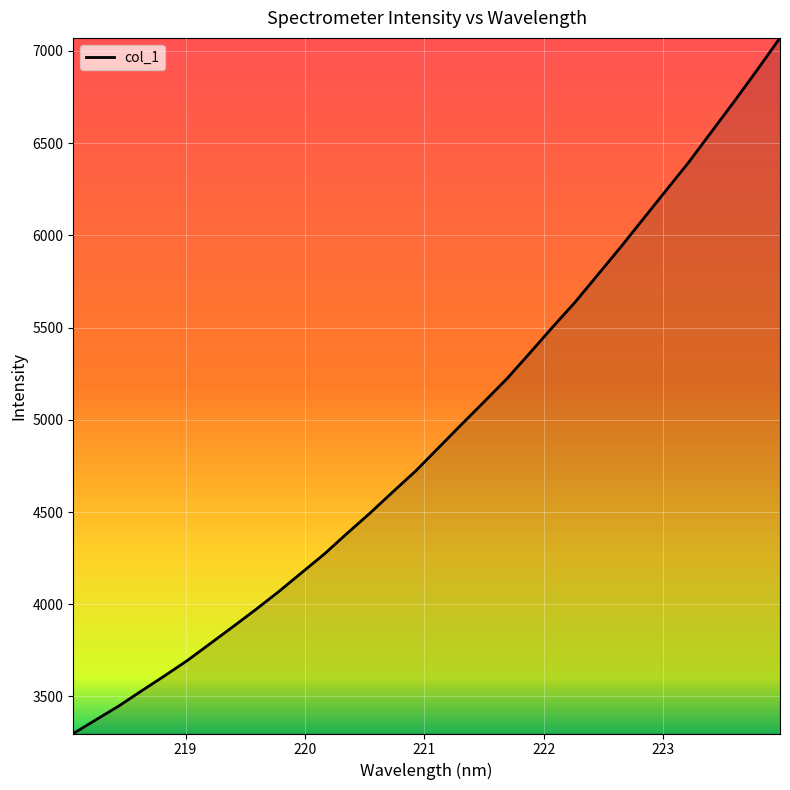

What is the maximum value shown in the chart?

7071.1